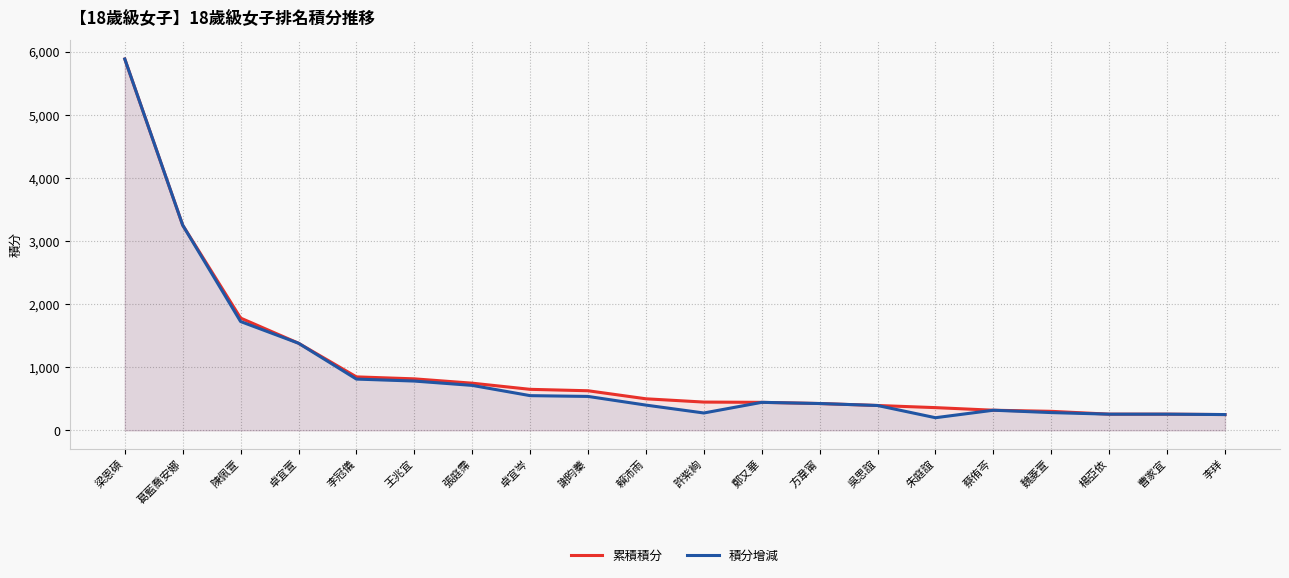

True or false: 累積積分 and 積分增減 cross at least once.

False